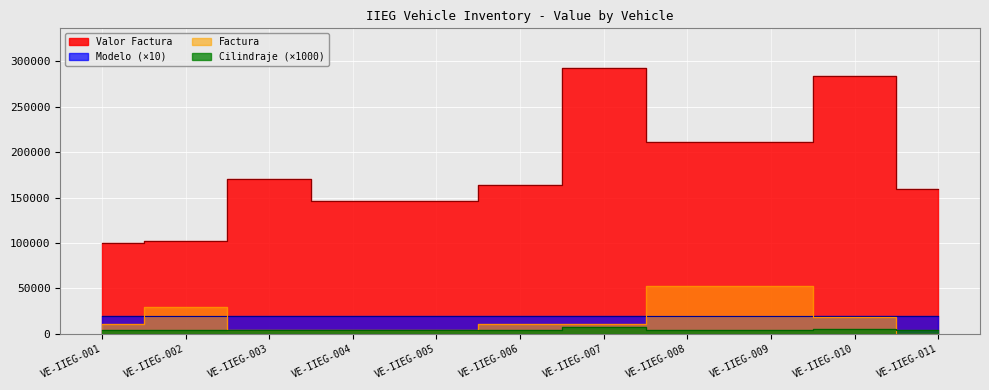

How many values in the Factura series exceed 10781?

5